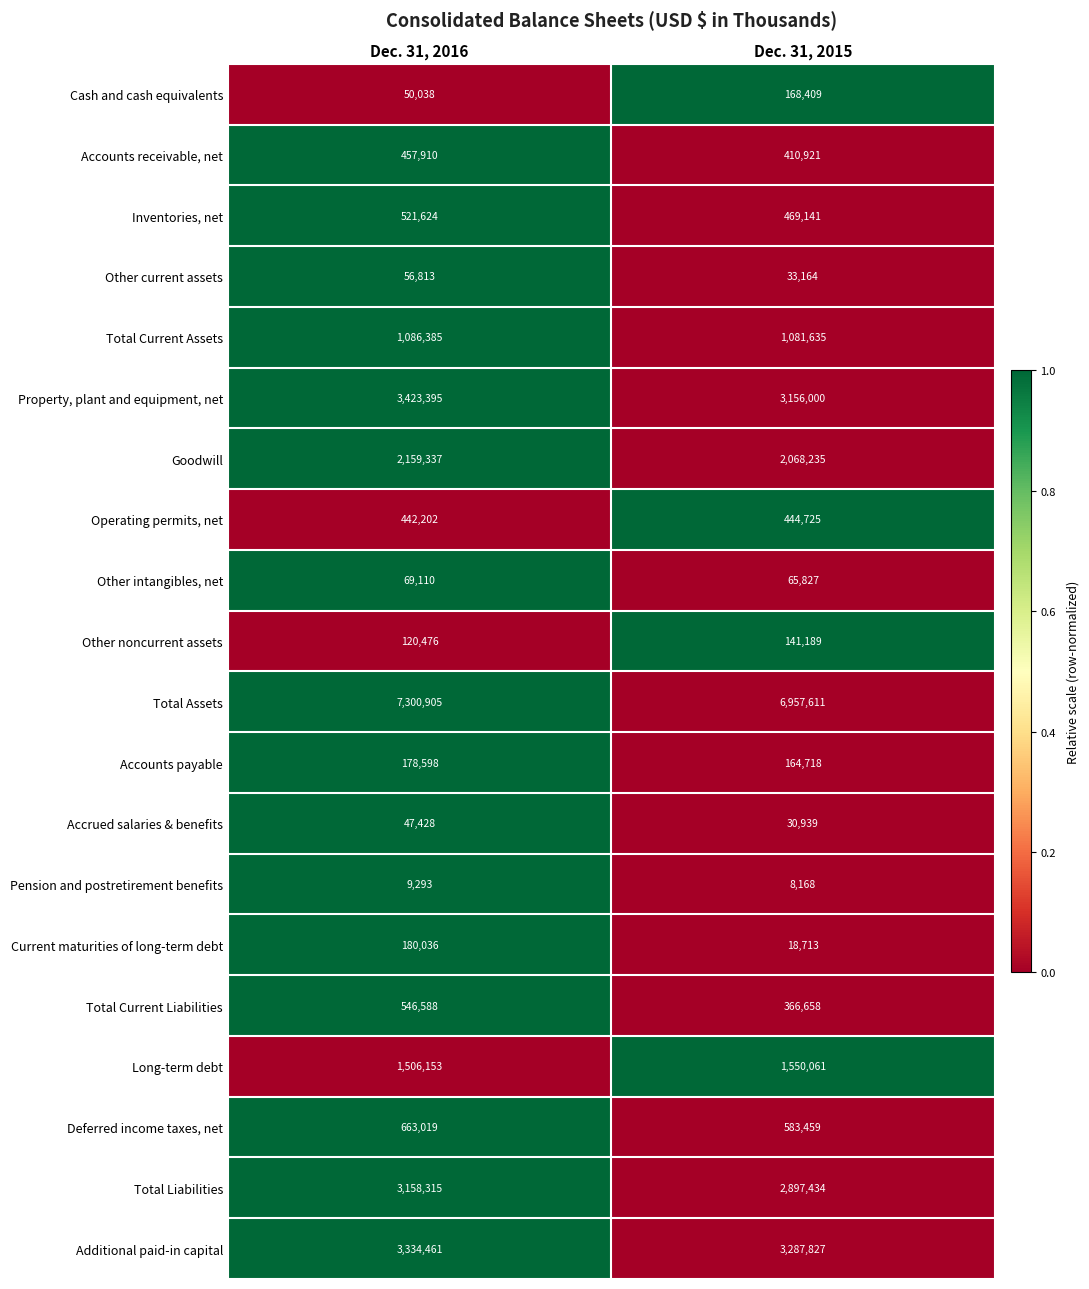

What is the greatest value displayed?

7300905